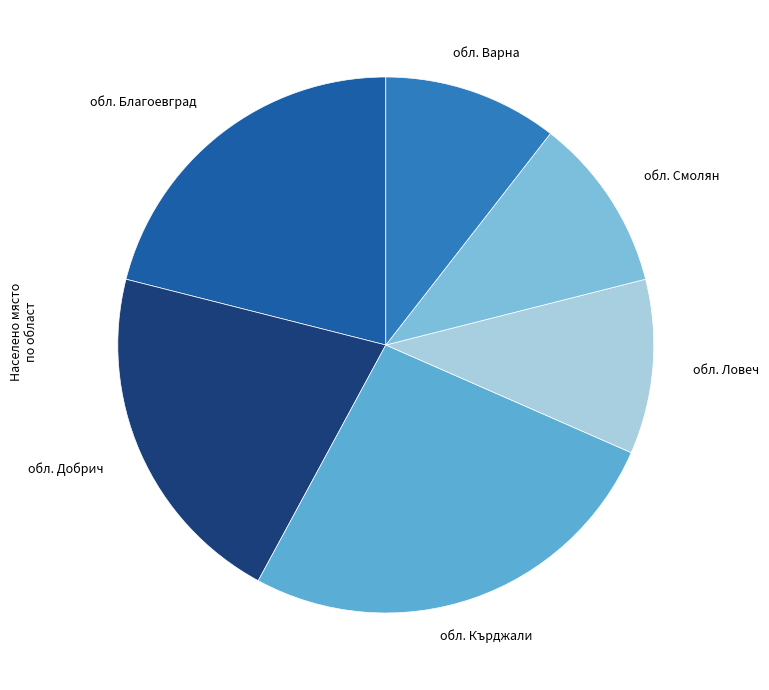

What is the largest slice in the pie chart?

обл. Кърджали